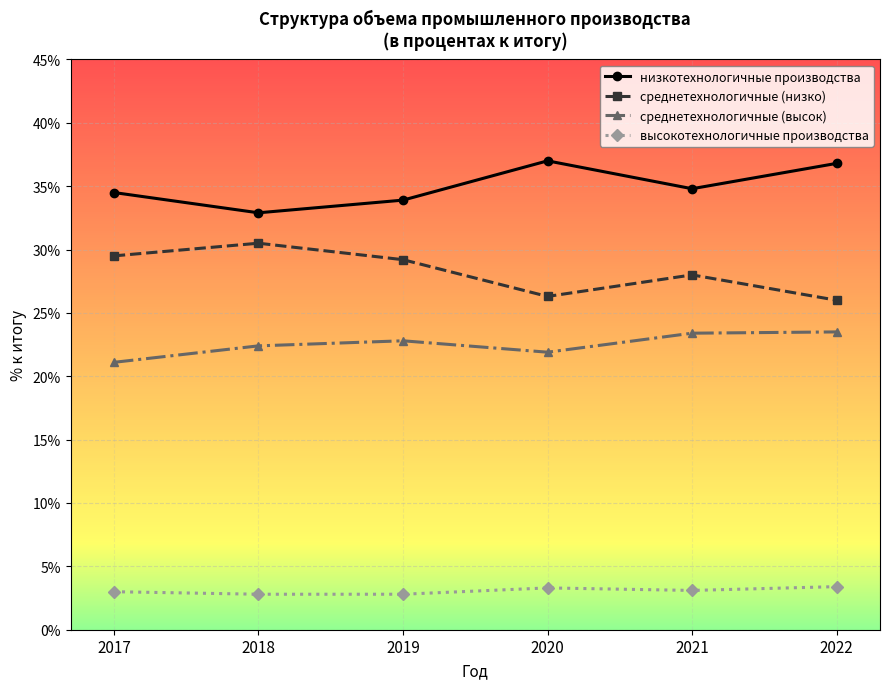

The value of высокотехнологичные производства at 2019 is 4.6. True or false?

False